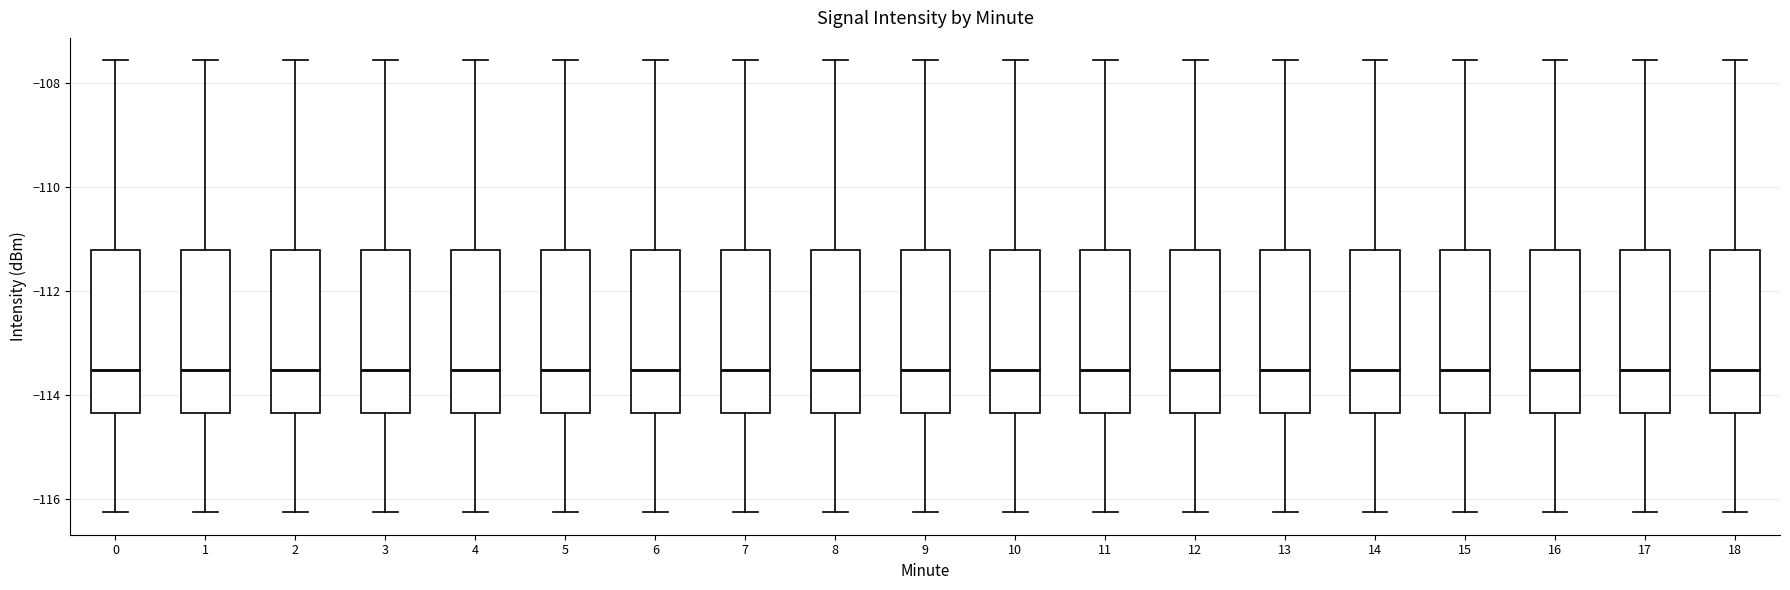

Where does the upper whisker of the box at x = 5 end on the y-axis? The values are not printed on the chart, so give them approximately, as read against the axis.

-107.6